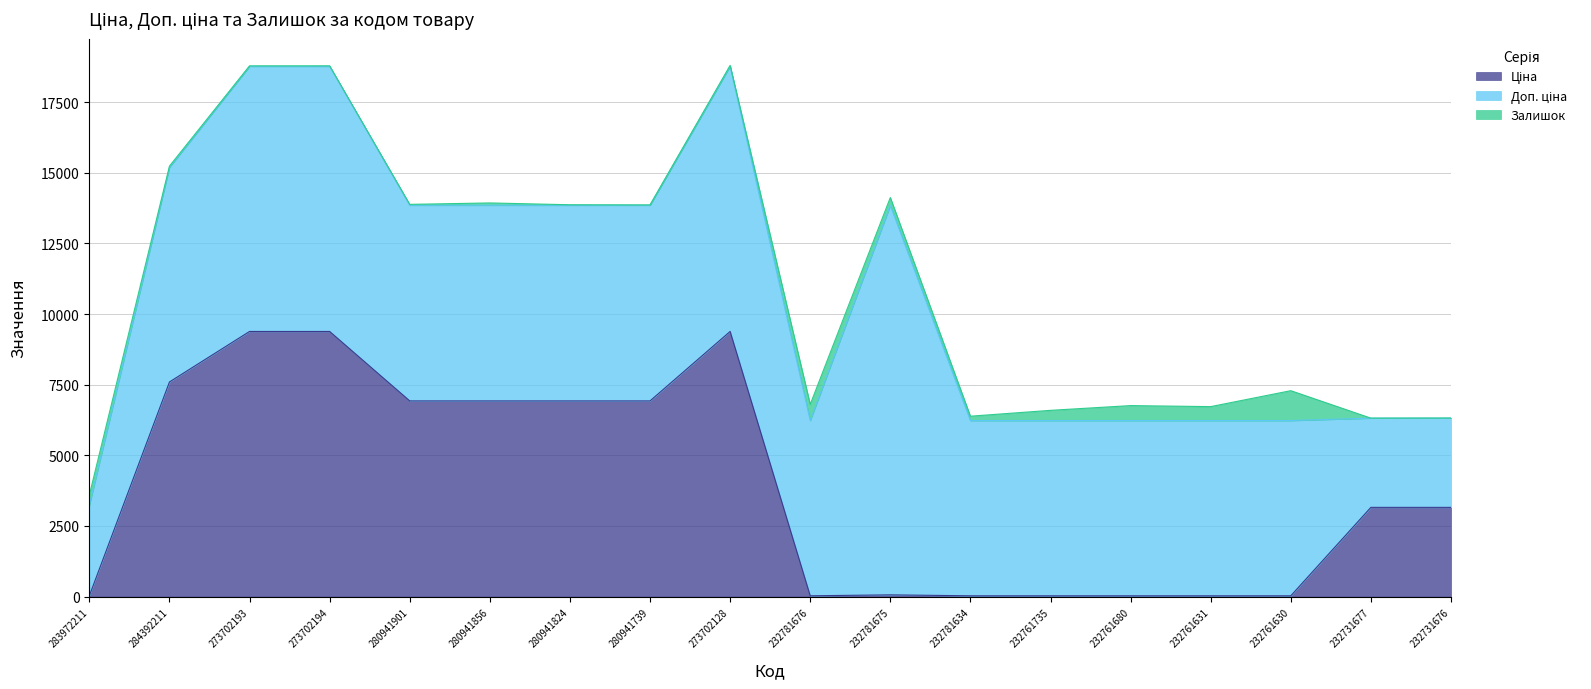

Does the chart display data point markers on the line(s)?

No